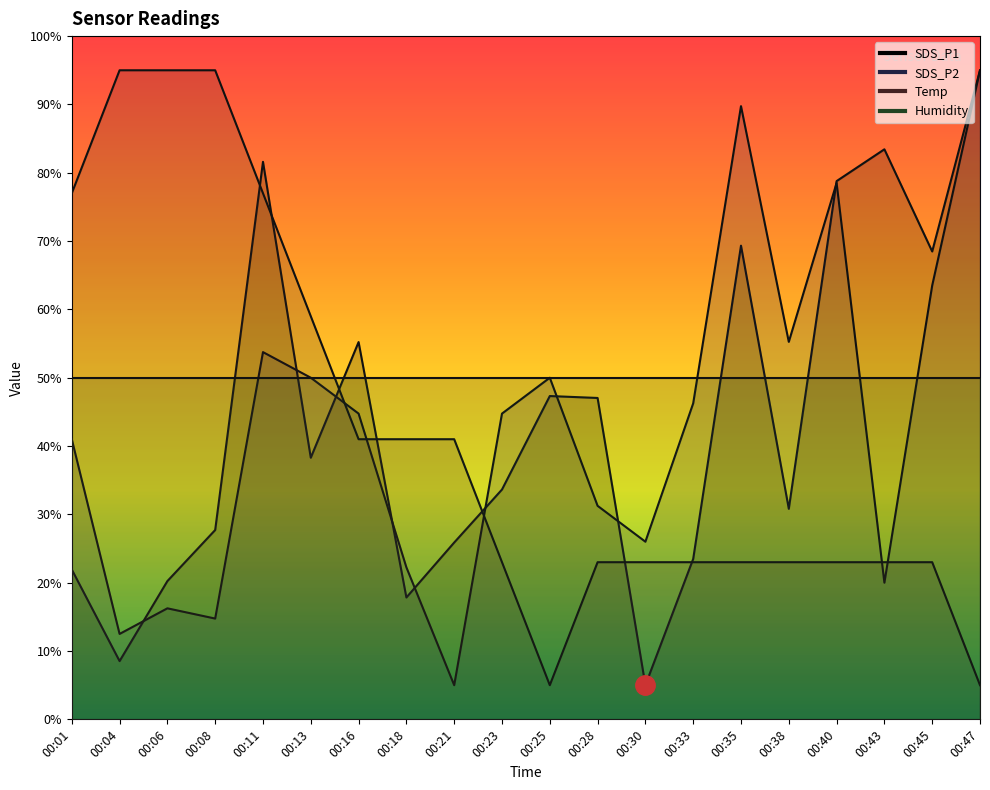

List the labels in order of SDS_P1 value, largest first.

00:47, 00:43, 00:11, 00:40, 00:35, 00:45, 00:16, 00:25, 00:28, 00:13, 00:23, 00:38, 00:08, 00:21, 00:33, 00:01, 00:06, 00:18, 00:04, 00:30